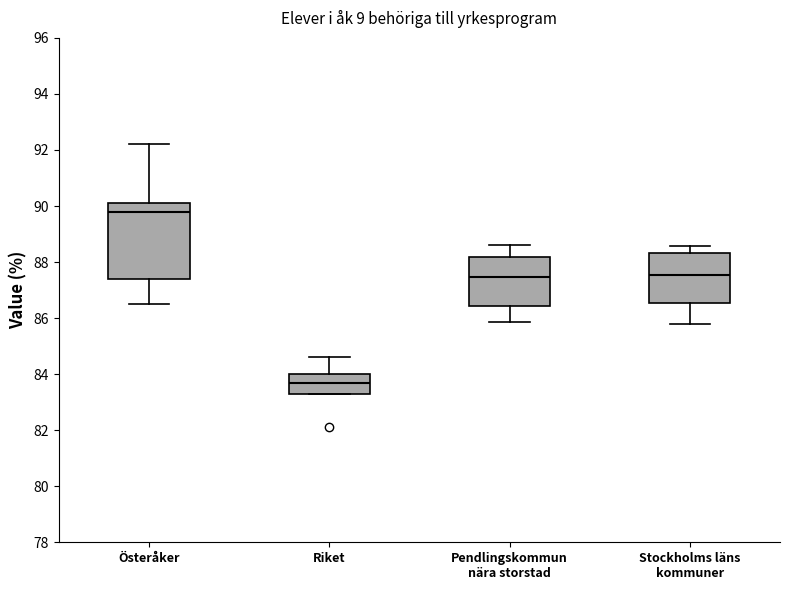

Reading left to right, read every box against the y-axis: the position of its median line, the range the box covers, and the ends of its whiskers. The values are not printed on the chart, so give them approximately, as read against the axis.

Österåker: median 89.8, box 87.4 to 90.2, whiskers 86.6 to 92.2
Riket: median 83.8, box 83.4 to 84.0, whiskers 83.4 to 84.6
Pendlingskommun nära storstad: median 87.4, box 86.4 to 88.2, whiskers 85.8 to 88.6
Stockholms läns kommuner: median 87.6, box 86.6 to 88.4, whiskers 85.8 to 88.6